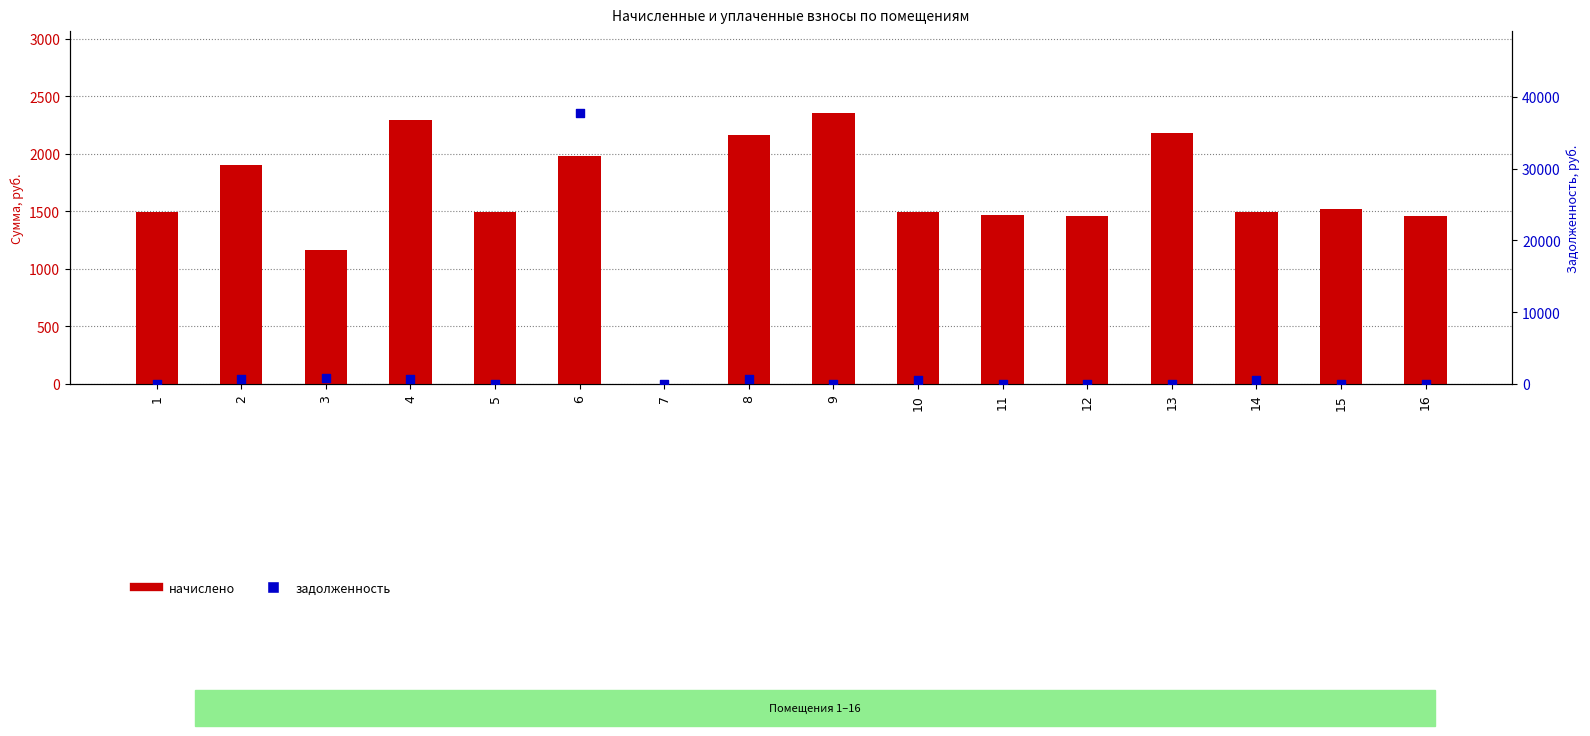

Which series reaches the maximum Y coordinate?

задолженность